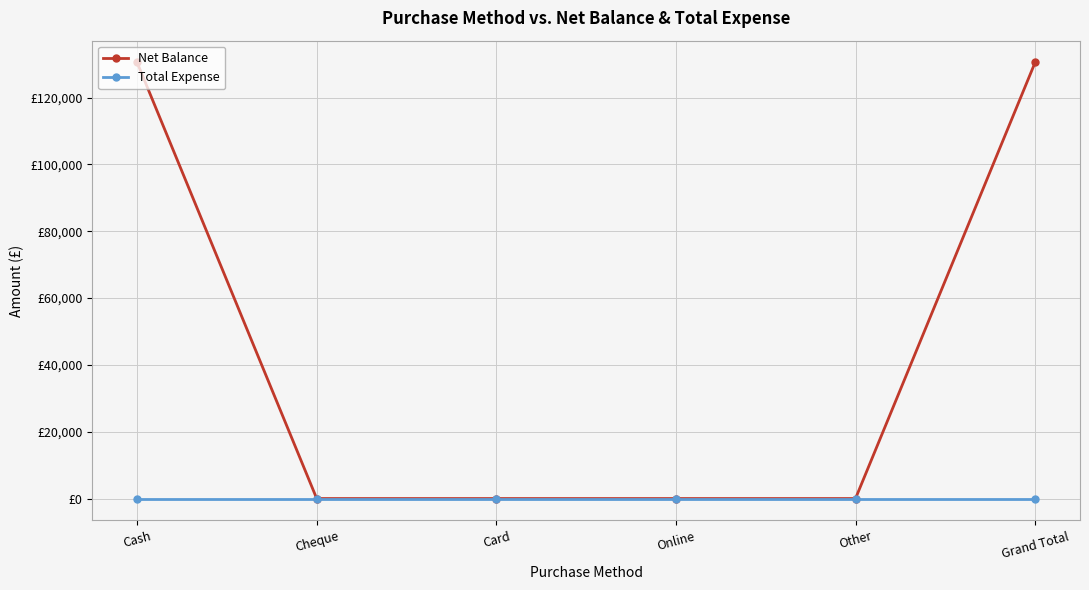

Does the chart have visible grid lines?

Yes